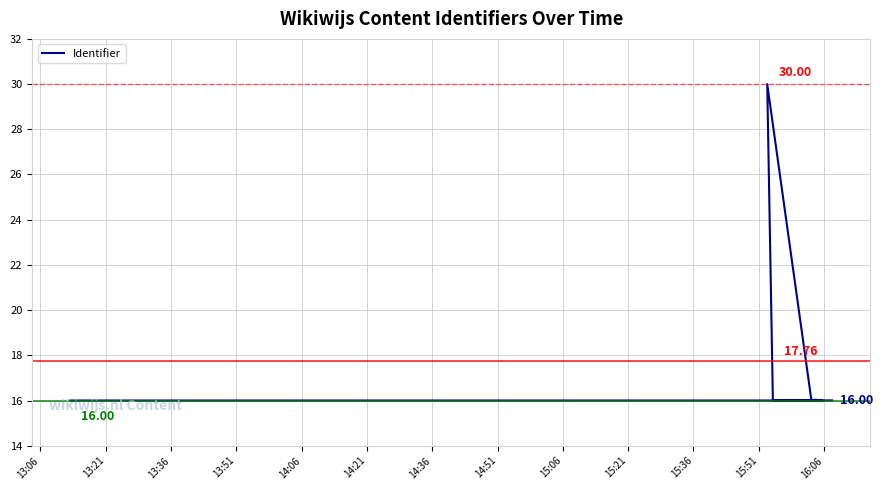

At which category does the chart reach its minimum across all series?

13:06